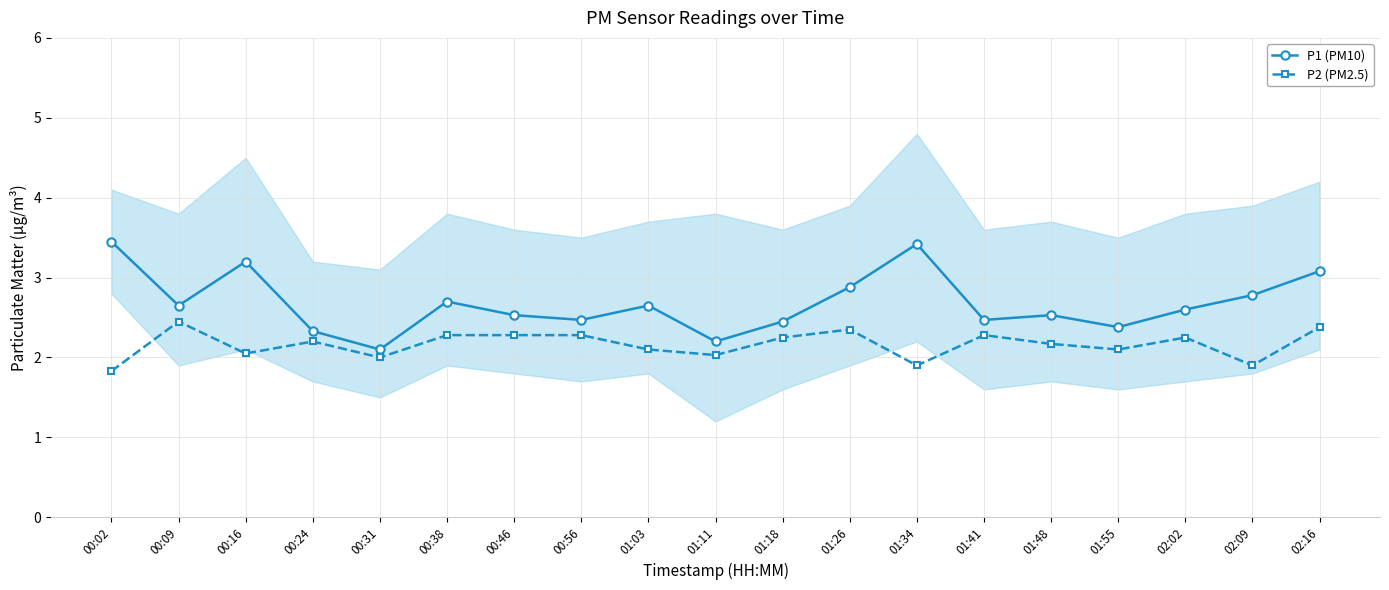

What is the total value across all series at 00:31?

4.1